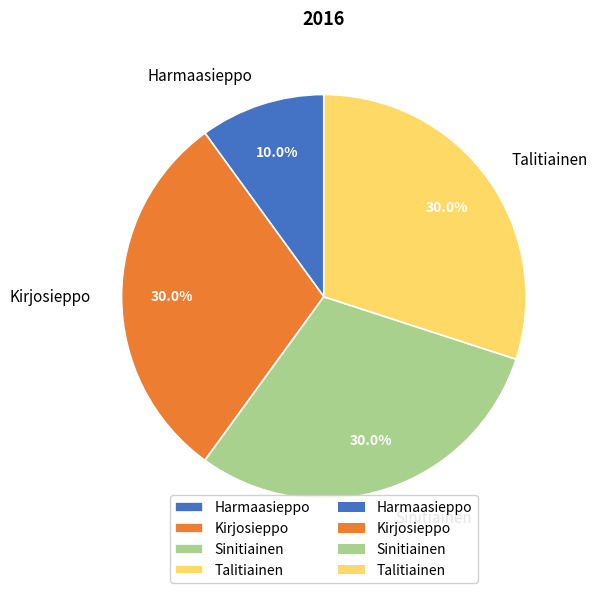

Is there a majority slice in this chart?

No